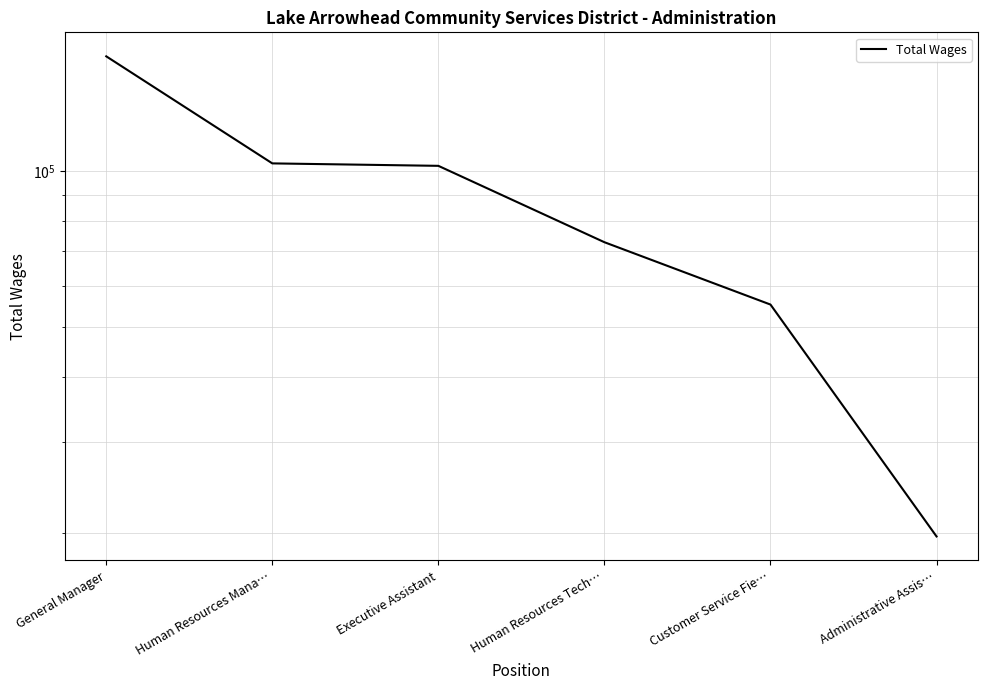

Reading right to left, extract all data points from this chart.

19719	55285	72939	102432	103554	166666